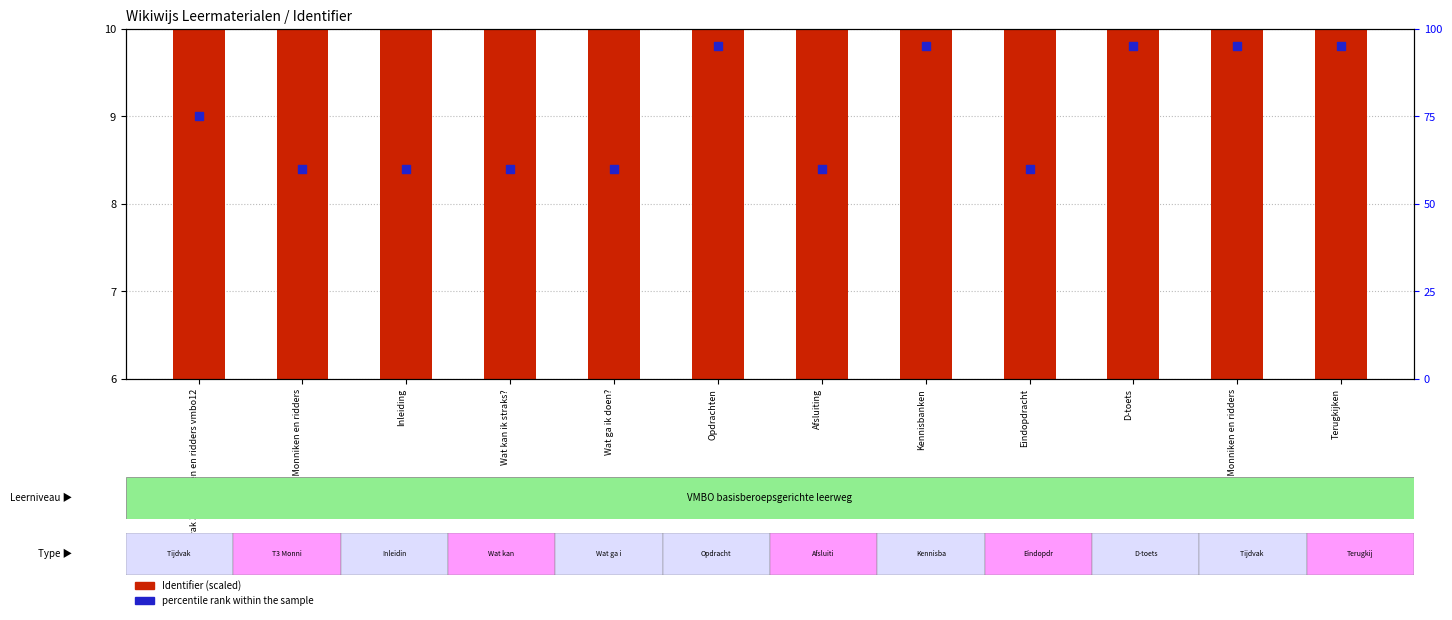

What is the total value across all series at Kennisbanken?

104.5